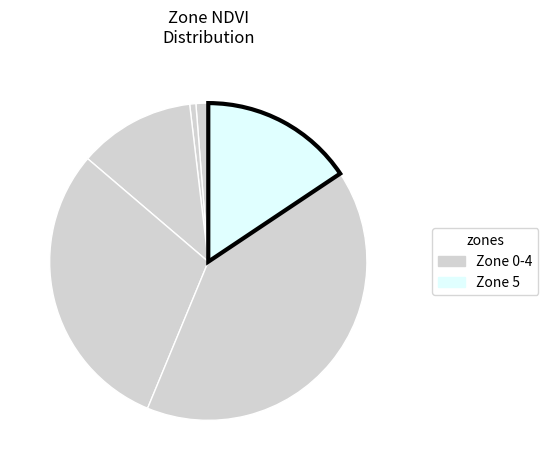

Count the number of slices in the pie.

6